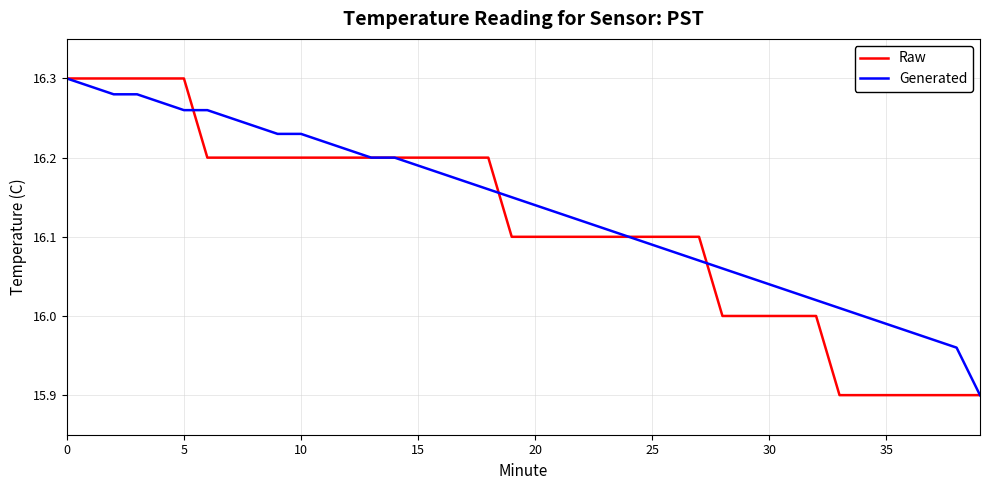

What is the minimum value for Generated?

15.9